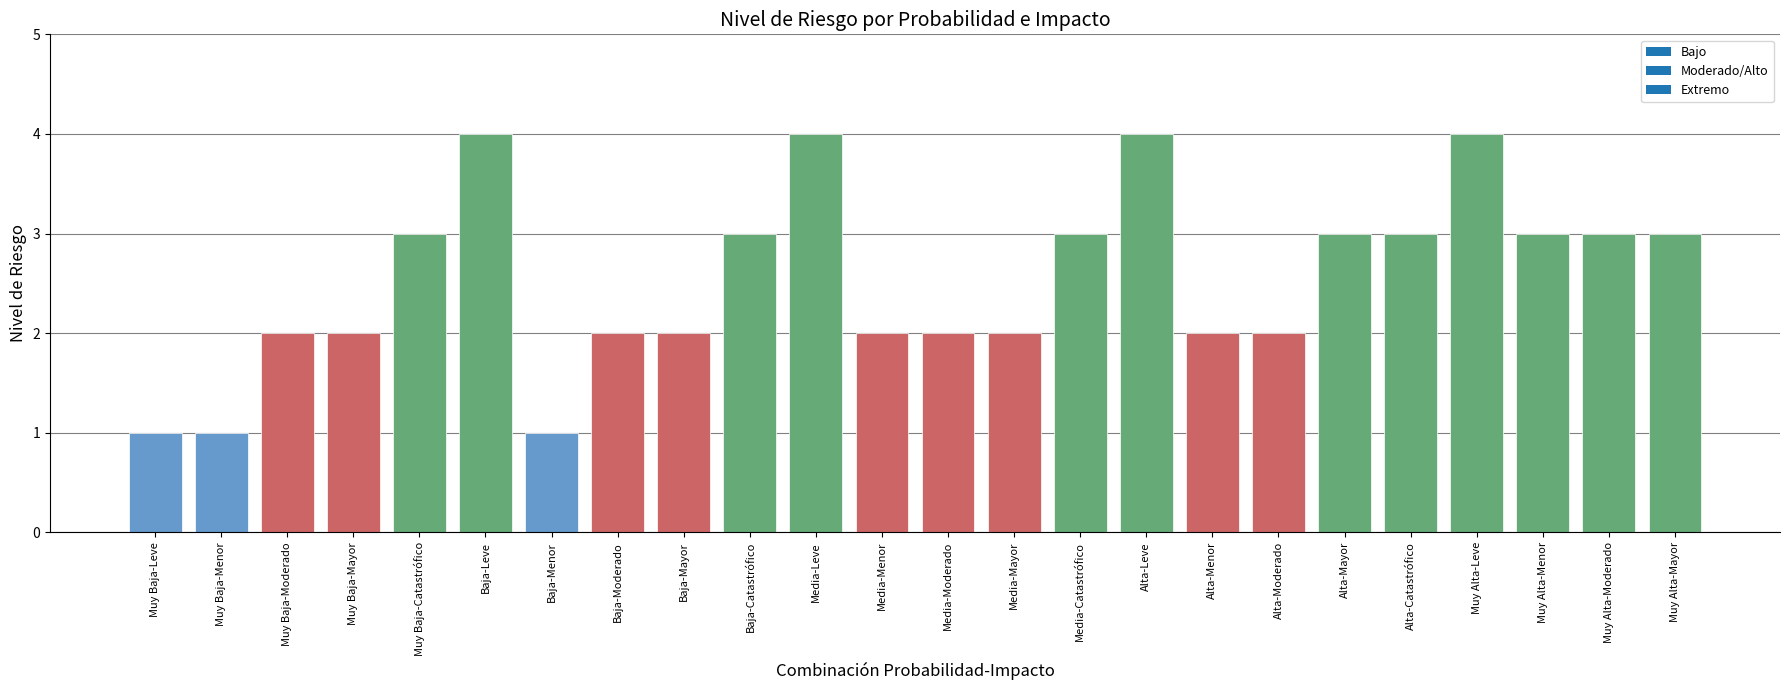

The chart shows a value of 1 at Muy Baja-Mayor. True or false?

False